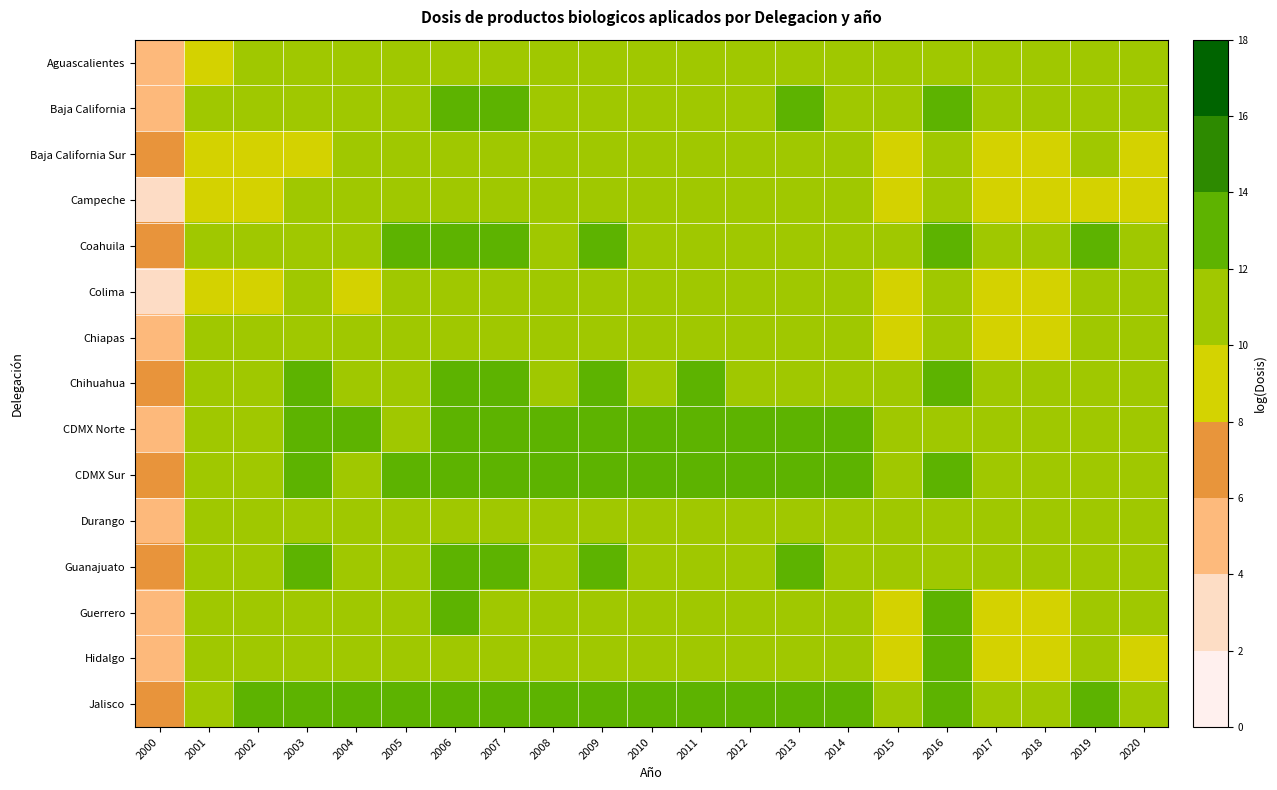

Reading left to right, extract all data points from this chart.

Aguascalientes: 2000=4.7	2001=9.2	2002=10.6	2003=10.6	2004=10.6	2005=10.7	2006=11.1	2007=10.9	2008=10.8	2009=11.2	2010=10.7	2011=10.9	2012=10.9	2013=10.9	2014=10.9	2015=10.2	2016=11.7	2017=10.7	2018=10.6	2019=11.5	2020=10.8
Baja California: 2000=5.6	2001=10.4	2002=11.5	2003=11.3	2004=11.1	2005=11.4	2006=12.4	2007=12.0	2008=11.4	2009=11.6	2010=11.4	2011=11.8	2012=11.8	2013=12.0	2014=11.8	2015=11.0	2016=12.3	2017=10.9	2018=10.9	2019=11.5	2020=11.3
Baja California Sur: 2000=6.2	2001=9.4	2002=9.9	2003=9.8	2004=10.1	2005=10.0	2006=10.8	2007=10.8	2008=10.6	2009=11.0	2010=10.5	2011=10.5	2012=10.6	2013=10.6	2014=10.5	2015=9.4	2016=10.7	2017=9.5	2018=9.4	2019=10.2	2020=9.9
Campeche: 2000=2.8	2001=9.6	2002=9.9	2003=10.7	2004=10.1	2005=10.0	2006=11.0	2007=10.7	2008=10.1	2009=10.4	2010=10.2	2011=10.2	2012=10.1	2013=10.2	2014=10.1	2015=8.6	2016=10.6	2017=8.8	2018=8.8	2019=9.6	2020=9.2
Coahuila: 2000=6.4	2001=10.4	2002=11.5	2003=11.9	2004=11.7	2005=12.2	2006=12.9	2007=12.3	2008=12.0	2009=12.4	2010=11.9	2011=11.8	2012=11.9	2013=11.8	2014=12.0	2015=11.2	2016=12.7	2017=11.2	2018=11.1	2019=12.0	2020=11.7
Colima: 2000=3.3	2001=8.9	2002=10.0	2003=10.3	2004=9.7	2005=10.6	2006=11.0	2007=10.6	2008=10.1	2009=10.7	2010=10.2	2011=10.1	2012=10.4	2013=10.5	2014=10.5	2015=9.6	2016=10.9	2017=9.7	2018=9.6	2019=10.1	2020=10.0
Chiapas: 2000=5.5	2001=10.1	2002=10.9	2003=10.5	2004=10.2	2005=10.1	2006=11.6	2007=11.7	2008=10.7	2009=11.0	2010=10.4	2011=10.2	2012=10.6	2013=10.7	2014=10.6	2015=9.2	2016=11.3	2017=9.4	2018=9.5	2019=10.6	2020=10.4
Chihuahua: 2000=6.9	2001=11.1	2002=11.6	2003=12.2	2004=11.5	2005=11.8	2006=12.4	2007=12.2	2008=11.7	2009=12.3	2010=11.9	2011=12.1	2012=11.9	2013=12.0	2014=12.0	2015=11.0	2016=12.4	2017=11.2	2018=11.0	2019=11.7	2020=10.7
CDMX Norte: 2000=5.7	2001=10.9	2002=11.4	2003=12.3	2004=12.1	2005=11.9	2006=12.4	2007=12.1	2008=12.1	2009=12.2	2010=12.1	2011=12.1	2012=12.5	2013=12.3	2014=12.4	2015=11.1	2016=11.5	2017=10.9	2018=11.0	2019=11.3	2020=11.0
CDMX Sur: 2000=6.6	2001=11.1	2002=11.8	2003=12.6	2004=11.7	2005=12.0	2006=12.3	2007=12.5	2008=12.8	2009=13.2	2010=13.0	2011=13.0	2012=12.7	2013=12.7	2014=12.6	2015=10.9	2016=12.6	2017=10.8	2018=10.8	2019=11.7	2020=11.7
Durango: 2000=4.7	2001=10.6	2002=11.0	2003=11.3	2004=10.8	2005=10.7	2006=11.4	2007=11.2	2008=10.9	2009=11.2	2010=10.9	2011=11.1	2012=11.0	2013=11.1	2014=11.2	2015=10.2	2016=11.4	2017=10.3	2018=10.2	2019=10.7	2020=10.6
Guanajuato: 2000=6.1	2001=10.9	2002=11.8	2003=12.1	2004=11.5	2005=11.6	2006=12.6	2007=12.5	2008=11.9	2009=12.3	2010=11.9	2011=11.9	2012=12.0	2013=12.0	2014=11.8	2015=10.8	2016=11.2	2017=10.9	2018=10.8	2019=11.9	2020=11.5
Guerrero: 2000=5.8	2001=10.7	2002=11.3	2003=11.4	2004=11.4	2005=11.2	2006=12.2	2007=11.9	2008=11.0	2009=11.6	2010=11.1	2011=11.1	2012=11.0	2013=11.1	2014=10.9	2015=9.5	2016=13.2	2017=9.6	2018=9.6	2019=10.5	2020=10.1
Hidalgo: 2000=5.3	2001=10.4	2002=10.4	2003=11.3	2004=10.4	2005=10.5	2006=11.3	2007=11.0	2008=10.7	2009=11.0	2010=10.8	2011=10.8	2012=10.9	2013=11.0	2014=11.0	2015=9.8	2016=13.1	2017=9.9	2018=9.5	2019=10.4	2020=10.0
Jalisco: 2000=6.5	2001=11.0	2002=12.1	2003=12.6	2004=12.1	2005=12.1	2006=12.8	2007=12.7	2008=12.5	2009=12.9	2010=12.5	2011=12.5	2012=12.6	2013=12.7	2014=12.6	2015=11.6	2016=12.4	2017=11.6	2018=11.5	2019=12.4	2020=11.8